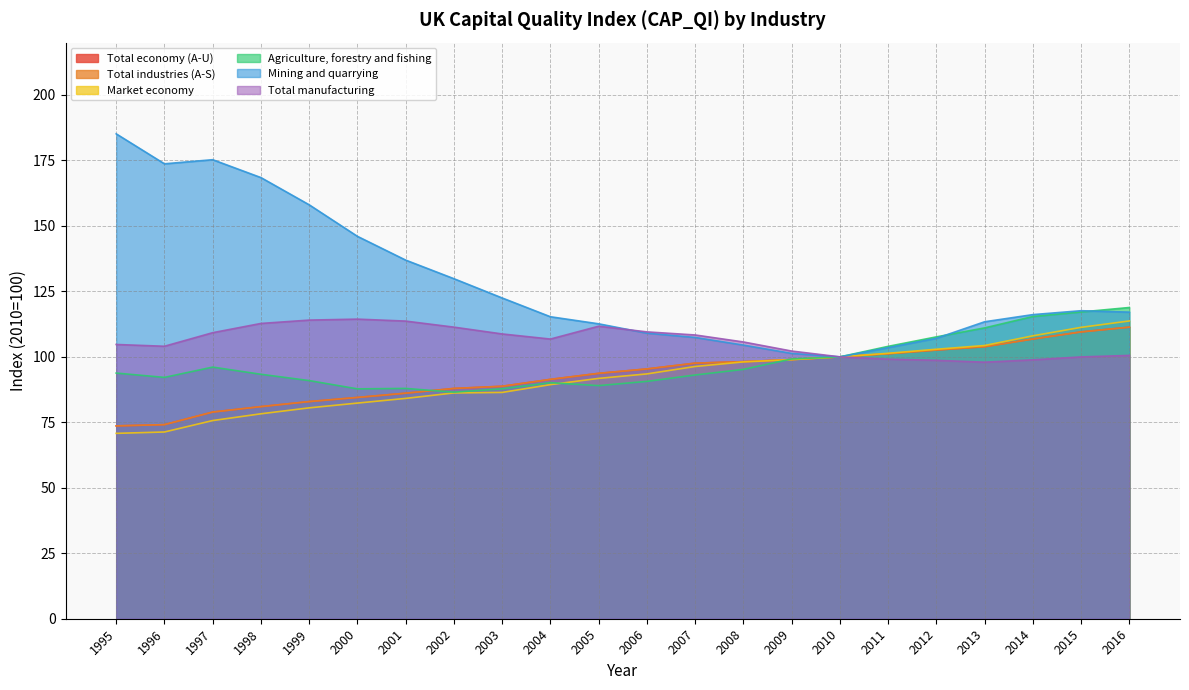

Rank the series at 2003 from lowest to highest value.

Market economy, Agriculture, forestry and fishing, Total economy (A-U), Total industries (A-S), Total manufacturing, Mining and quarrying